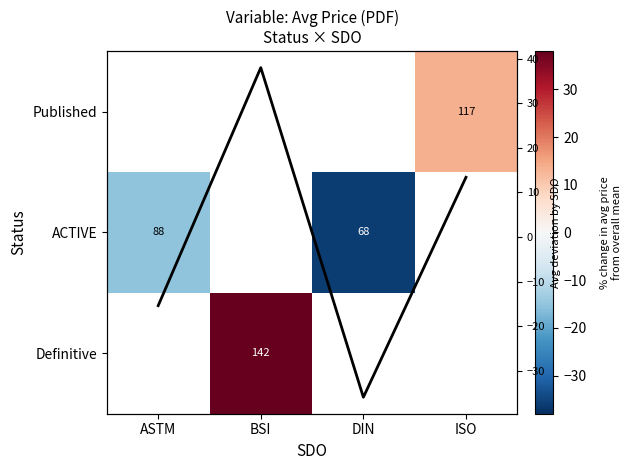

True or false: Definitive has a value of 38.0 at BSI.

True